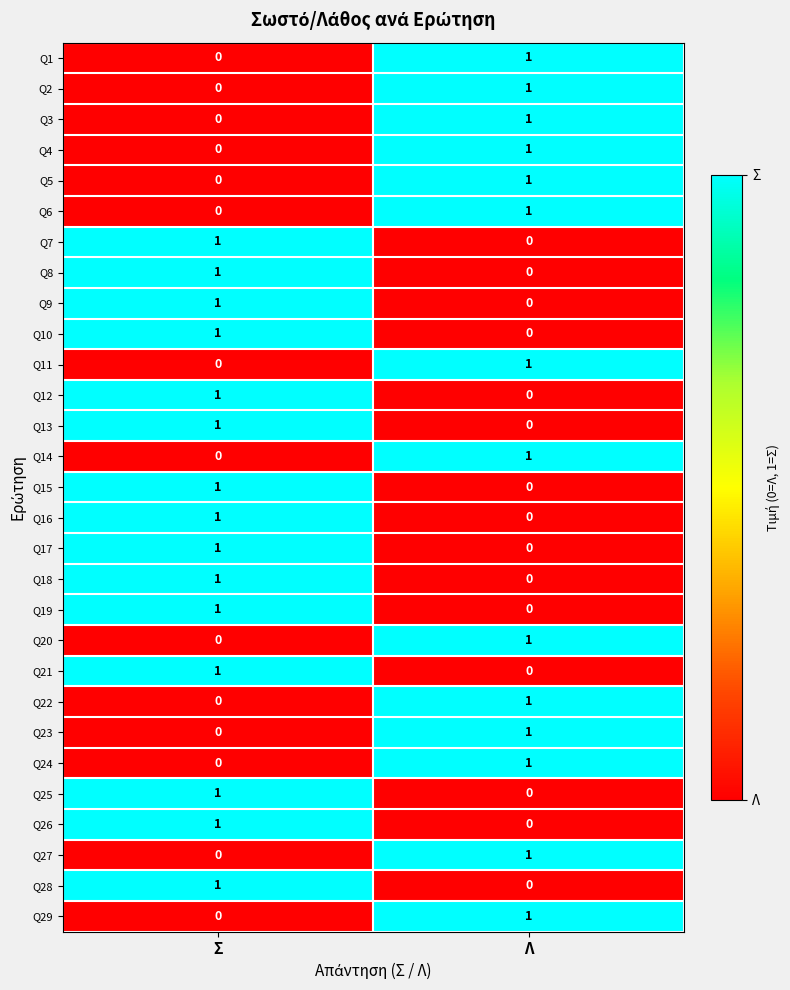

What is the difference between the highest and lowest values at Σ?

1